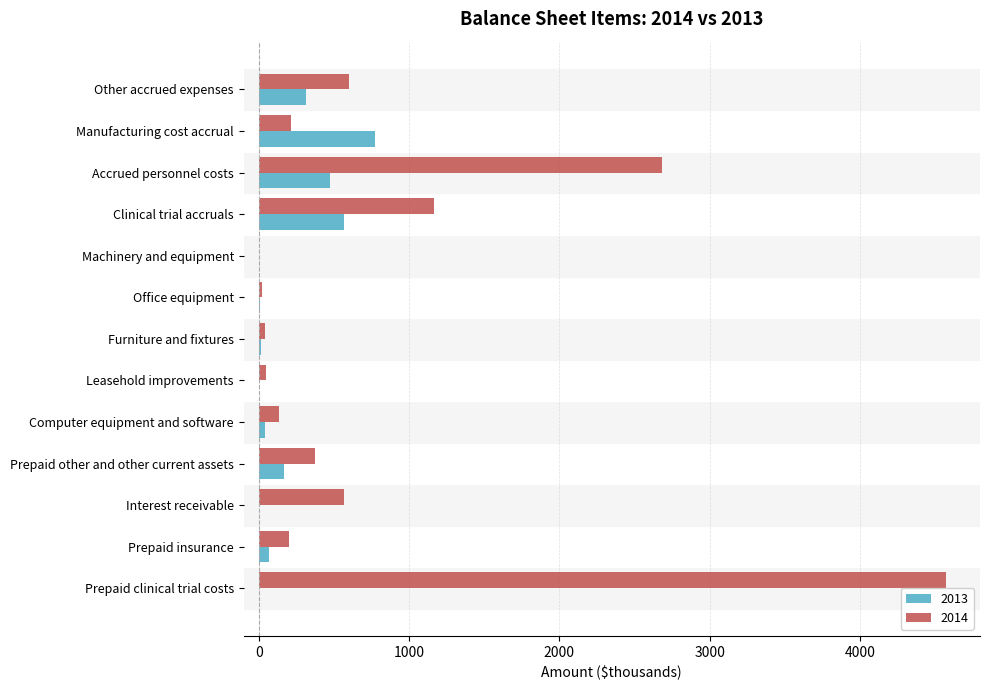

How many distinct data groups are displayed?

2